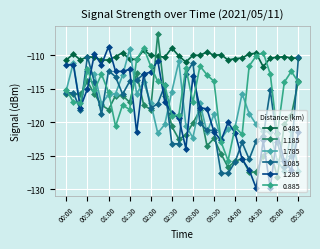

At which category does 1.085 reach its first local valley?

00:20